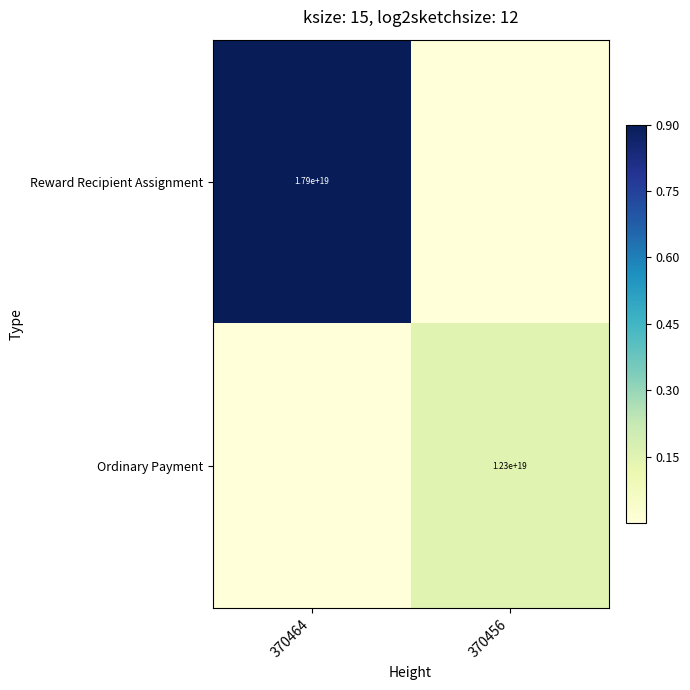

The value of Ordinary Payment at 370456 is 12300000000000000000. True or false?

True